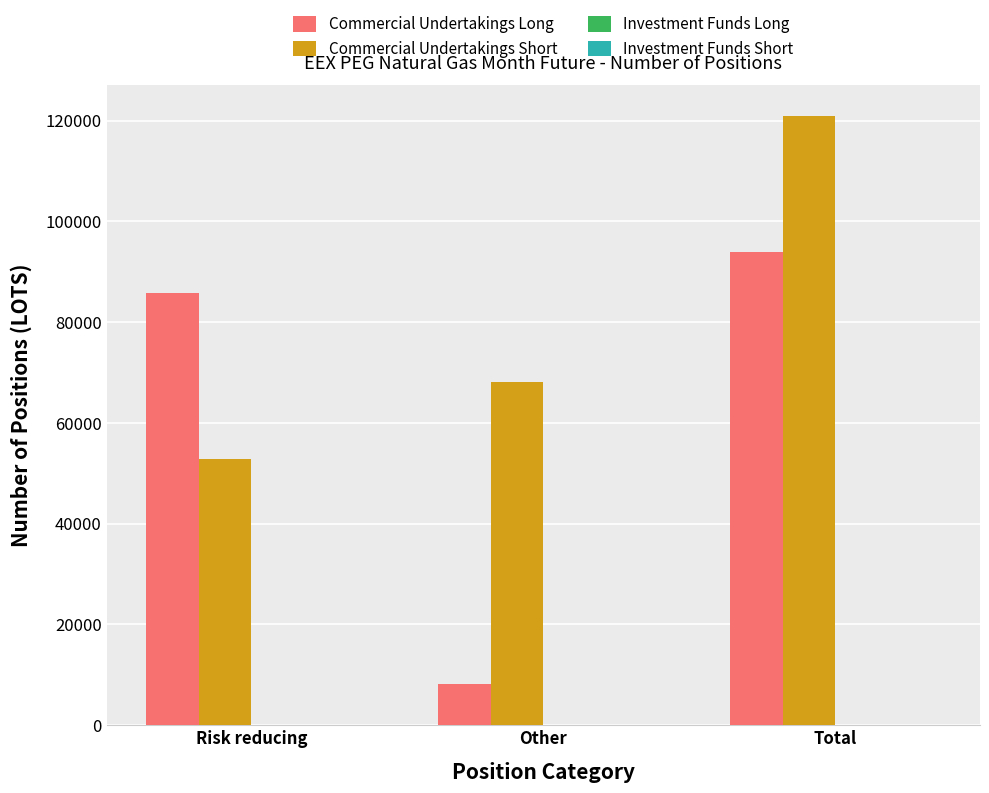

How many series are shown in this chart?

2